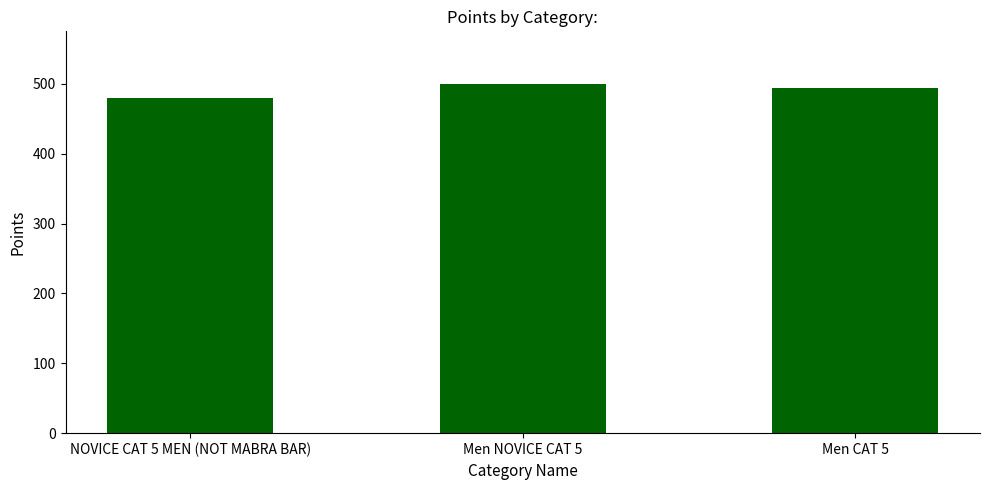

What is the label of the 1st bar from the right?

Men CAT 5